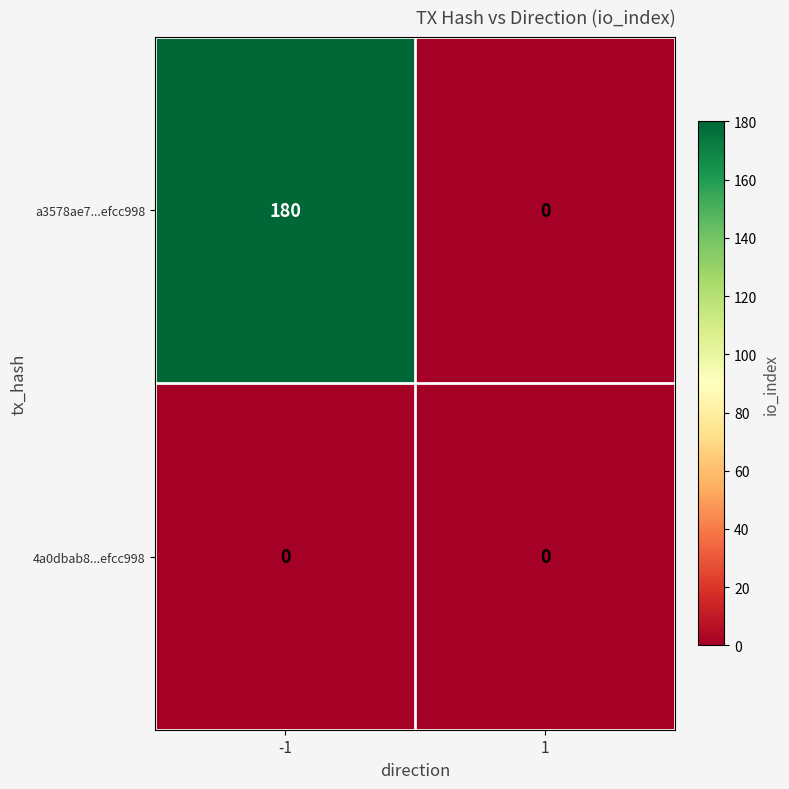

List the series in order of their peak value, highest first.

a3578ae7...efcc998, 4a0dbab8...efcc998